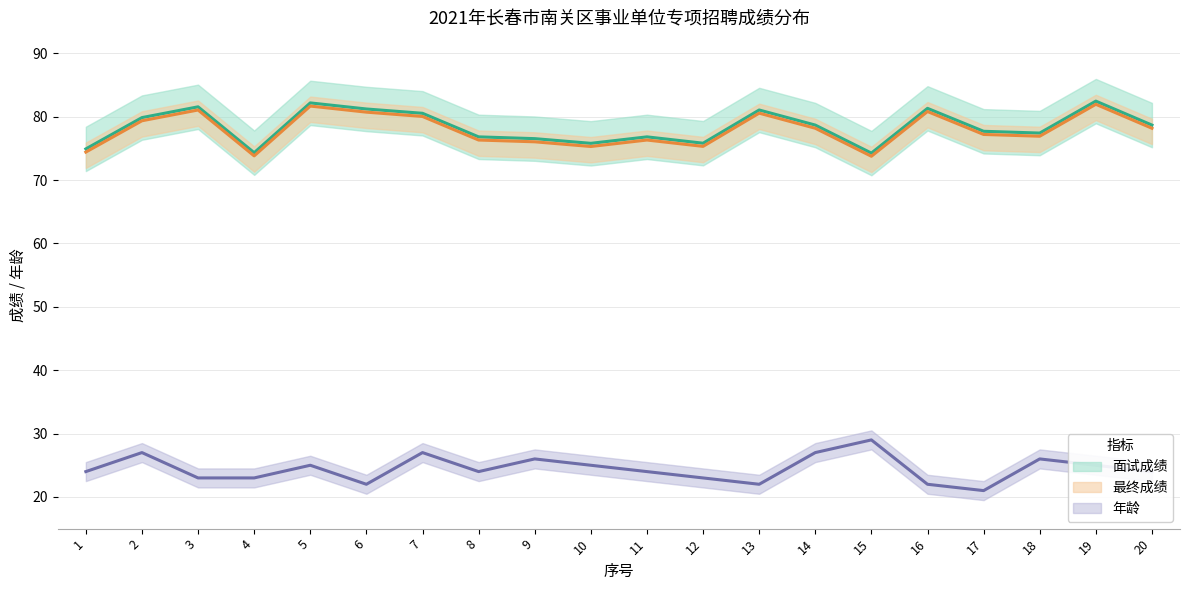

Reading left to right, transcribe all the data shown in this chart.

面试成绩: 1=74.9	2=79.9	3=81.6	4=74.3	5=82.2	6=81.2	7=80.5	8=76.8	9=76.5	10=75.8	11=76.8	12=75.8	13=81.1	14=78.7	15=74.3	16=81.3	17=77.7	18=77.4	19=82.5	20=78.7
最终成绩: 1=74.4	2=79.4	3=81.1	4=73.8	5=81.7	6=80.7	7=80.0	8=76.3	9=76.0	10=75.3	11=76.3	12=75.3	13=80.6	14=78.2	15=73.8	16=80.8	17=77.2	18=76.9	19=82.0	20=78.2
年龄: 1=24.0	2=27.0	3=23.0	4=23.0	5=25.0	6=22.0	7=27.0	8=24.0	9=26.0	10=25.0	11=24.0	12=23.0	13=22.0	14=27.0	15=29.0	16=22.0	17=21.0	18=26.0	19=25.0	20=24.0